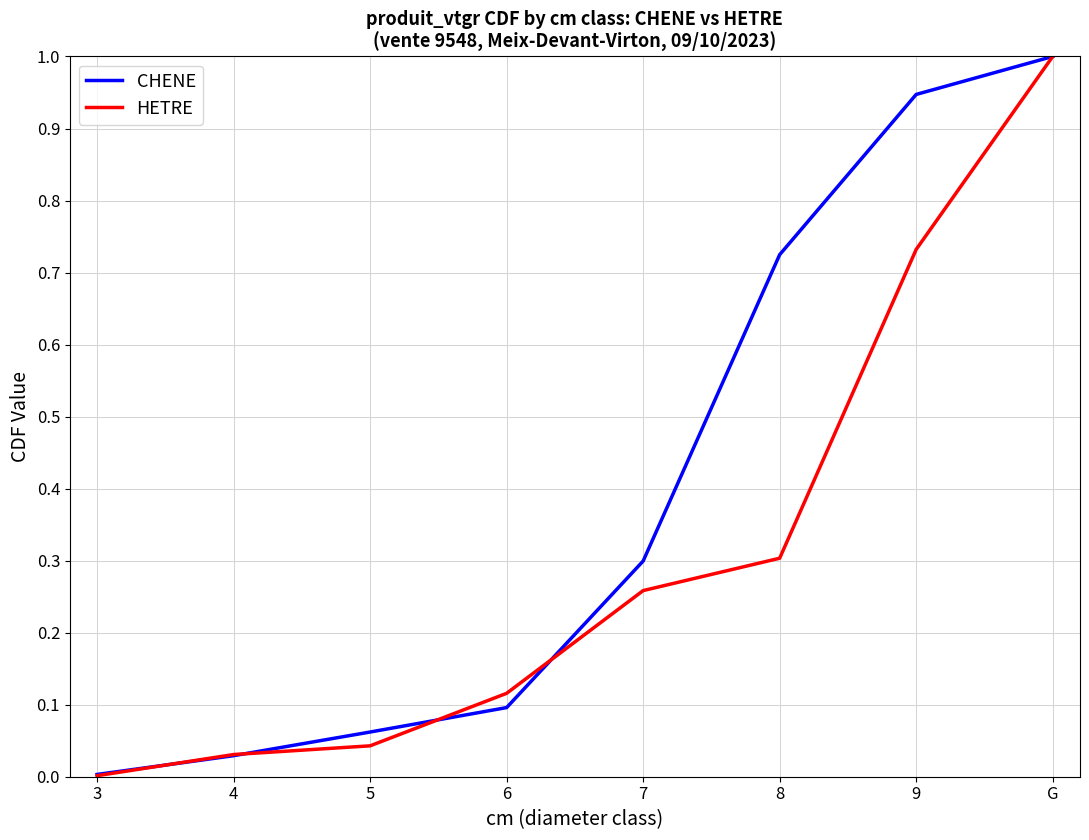

True or false: HETRE and CHENE intersect in this chart.

True